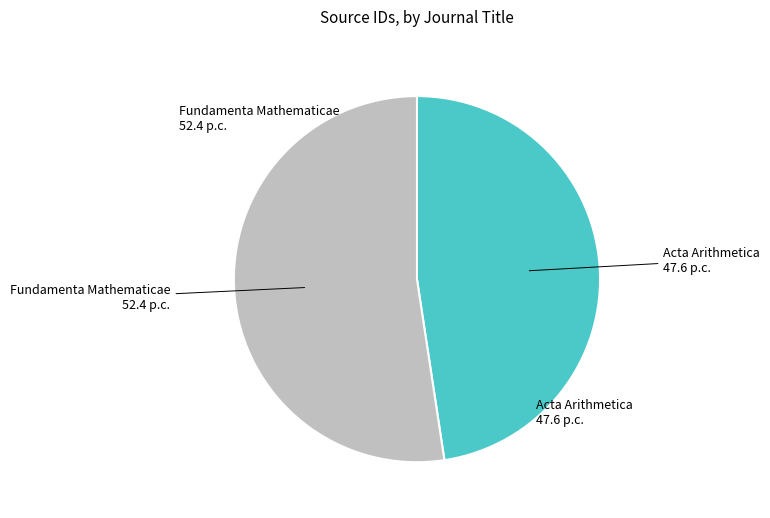

How many slices are in this pie chart?

2